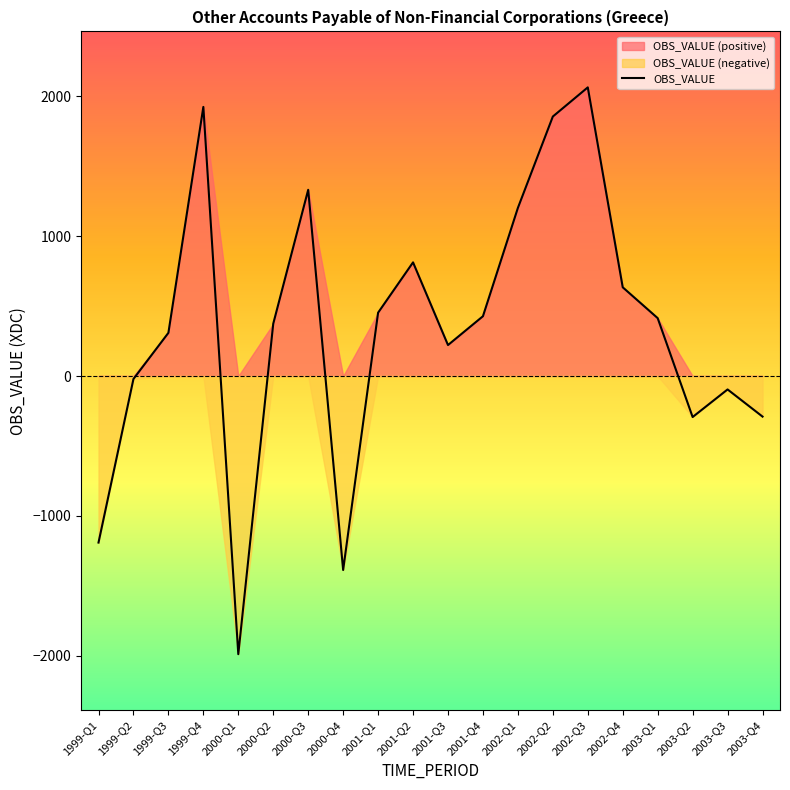

Count the number of categories in the chart.

20